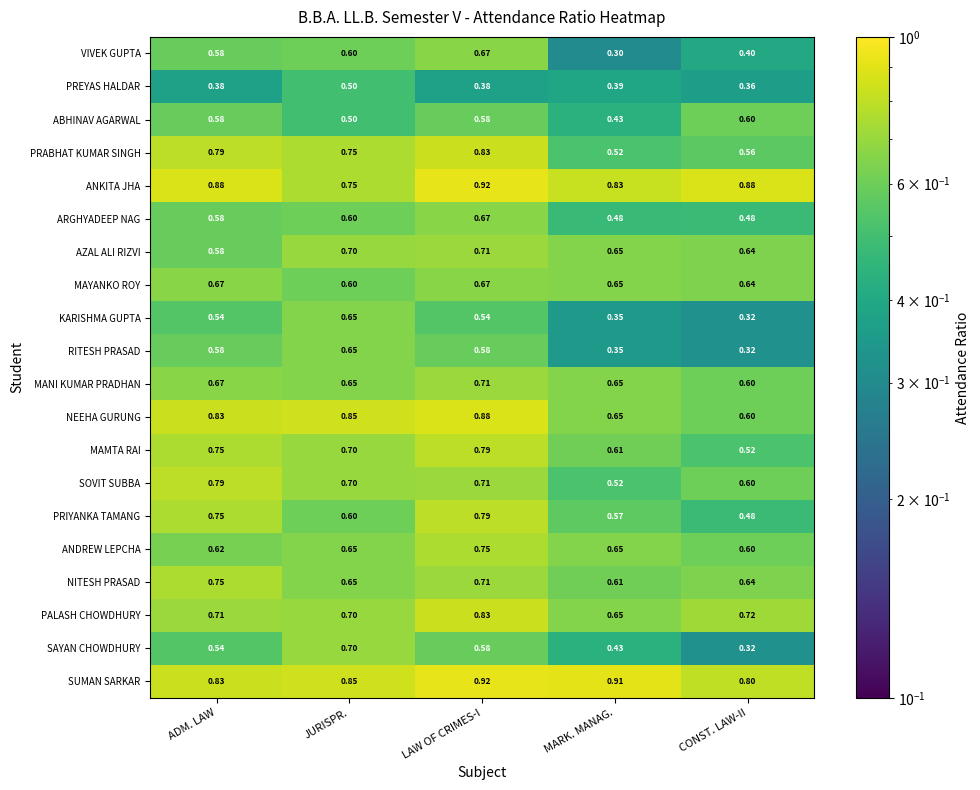

Which category has the highest value across all series?

LAW OF CRIMES-I